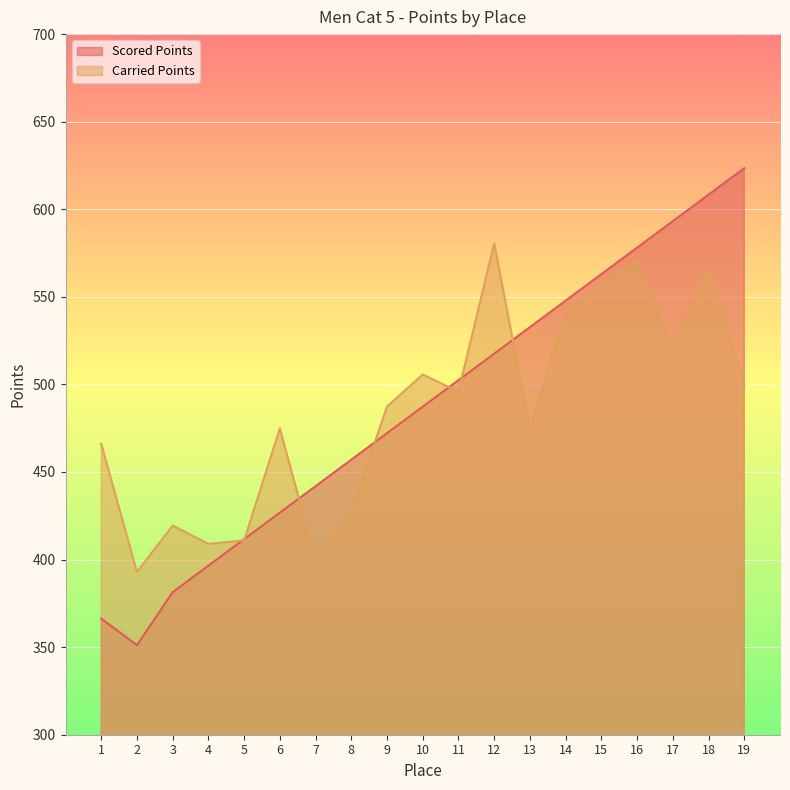

Which series has the largest total across all categories?

Scored Points